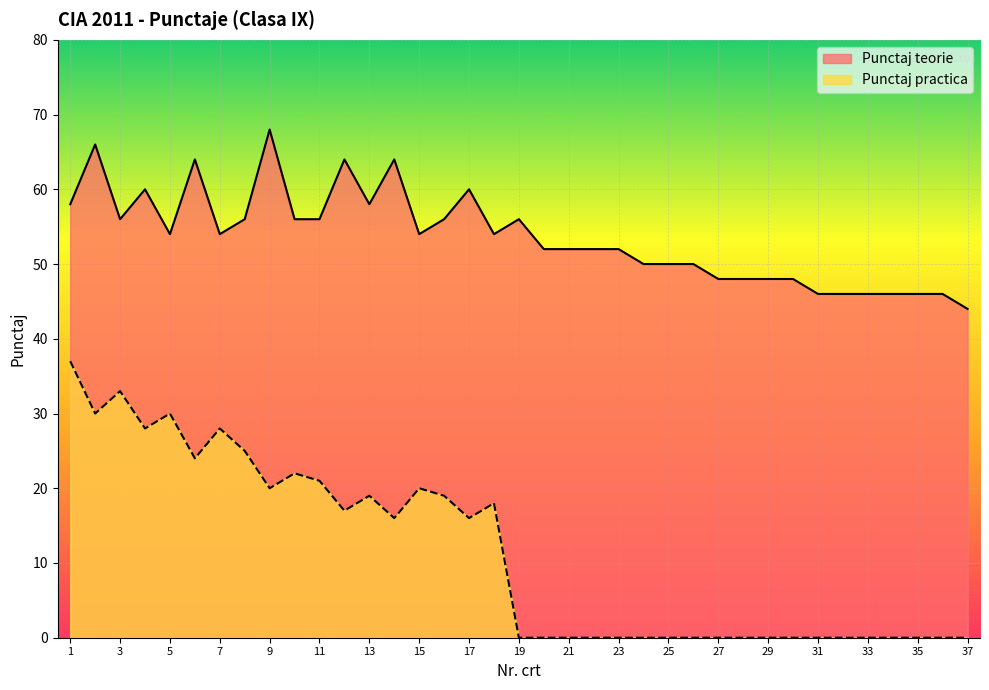

How many distinct data groups are displayed?

2